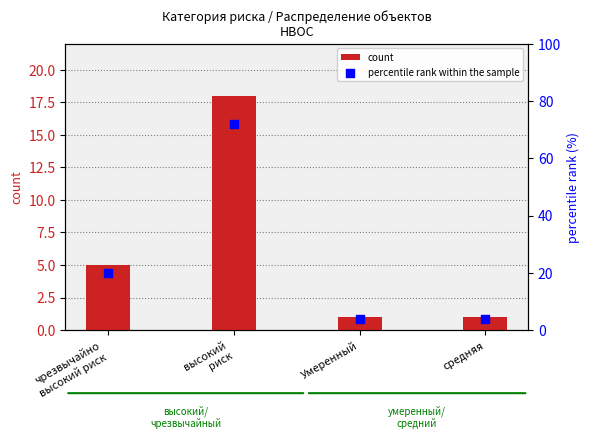

At how many categories does at least one series exceed 65?

1